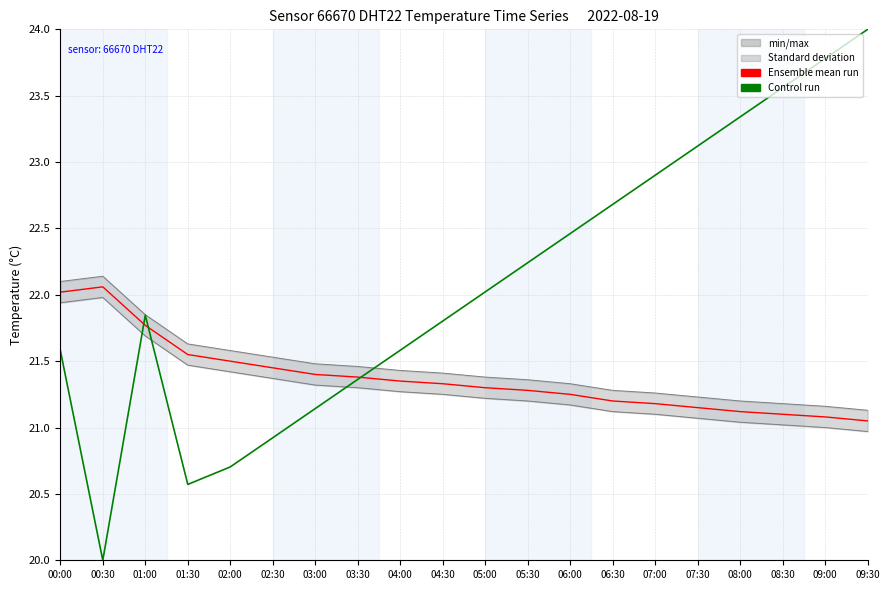

In min/max, how many points are higher than both neighbors (excluding endpoints)?

1